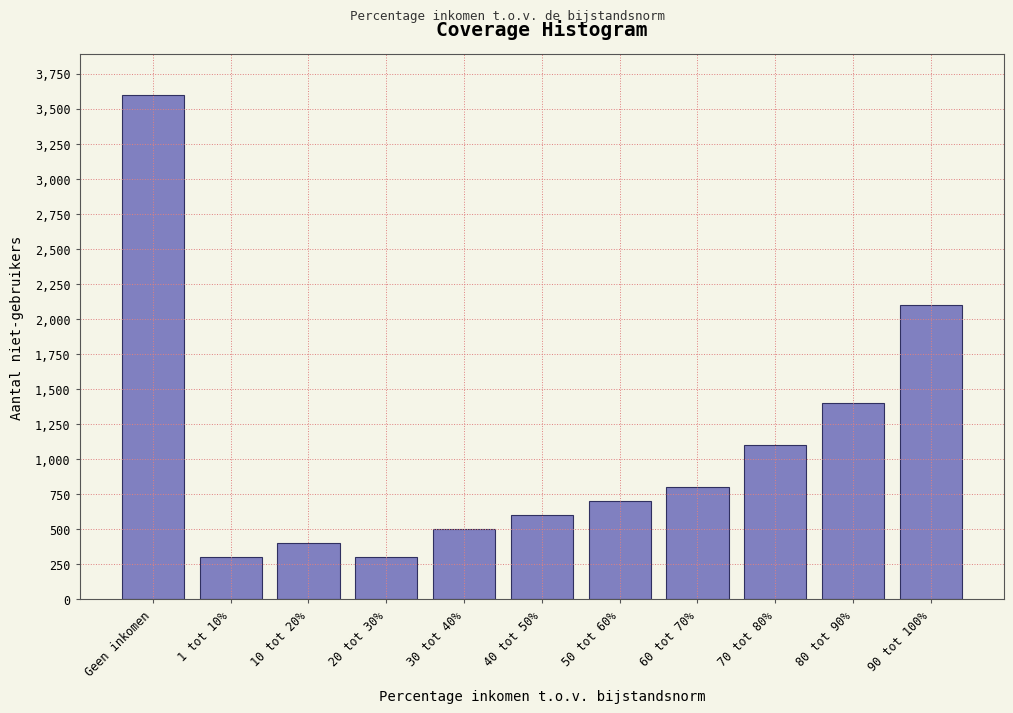

Reading right to left, transcribe all the data shown in this chart.

2100	1400	1100	800	700	600	500	300	400	300	3600